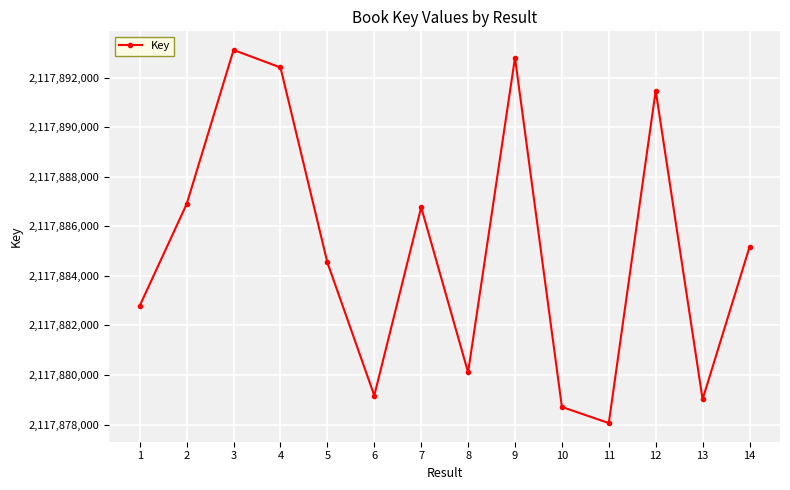

Reading right to left, list all the values displayed in this chart.

14=2117885164	13=2117879019	12=2117891482	11=2117878061	10=2117878711	9=2117892805	8=2117880106	7=2117886770	6=2117879172	5=2117884542	4=2117892412	3=2117893118	2=2117886902	1=2117882798